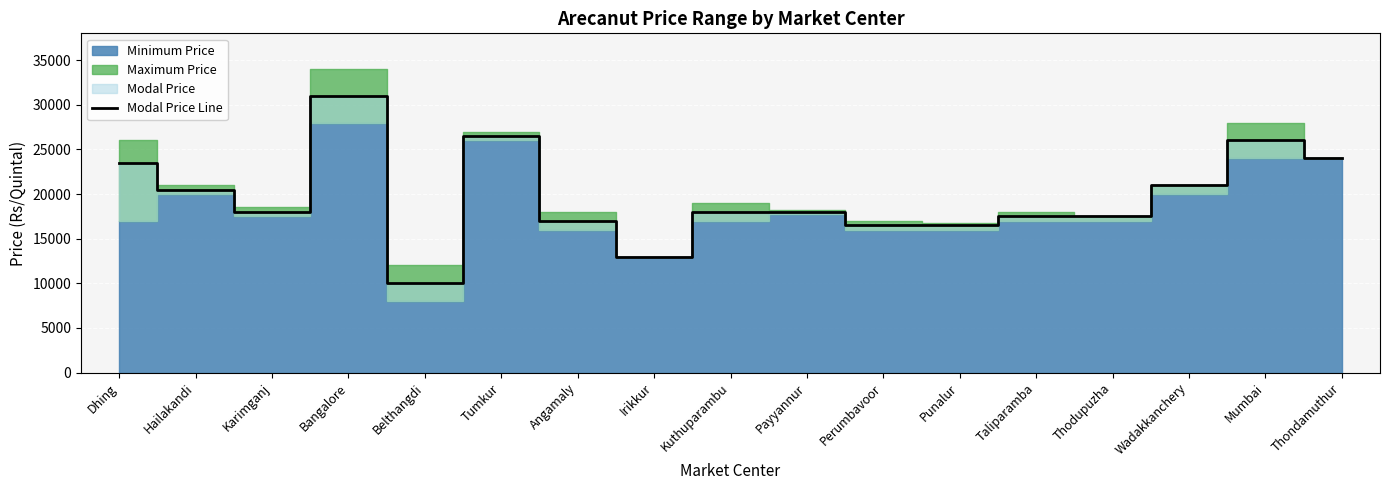

What position from the right is Tumkur?

12